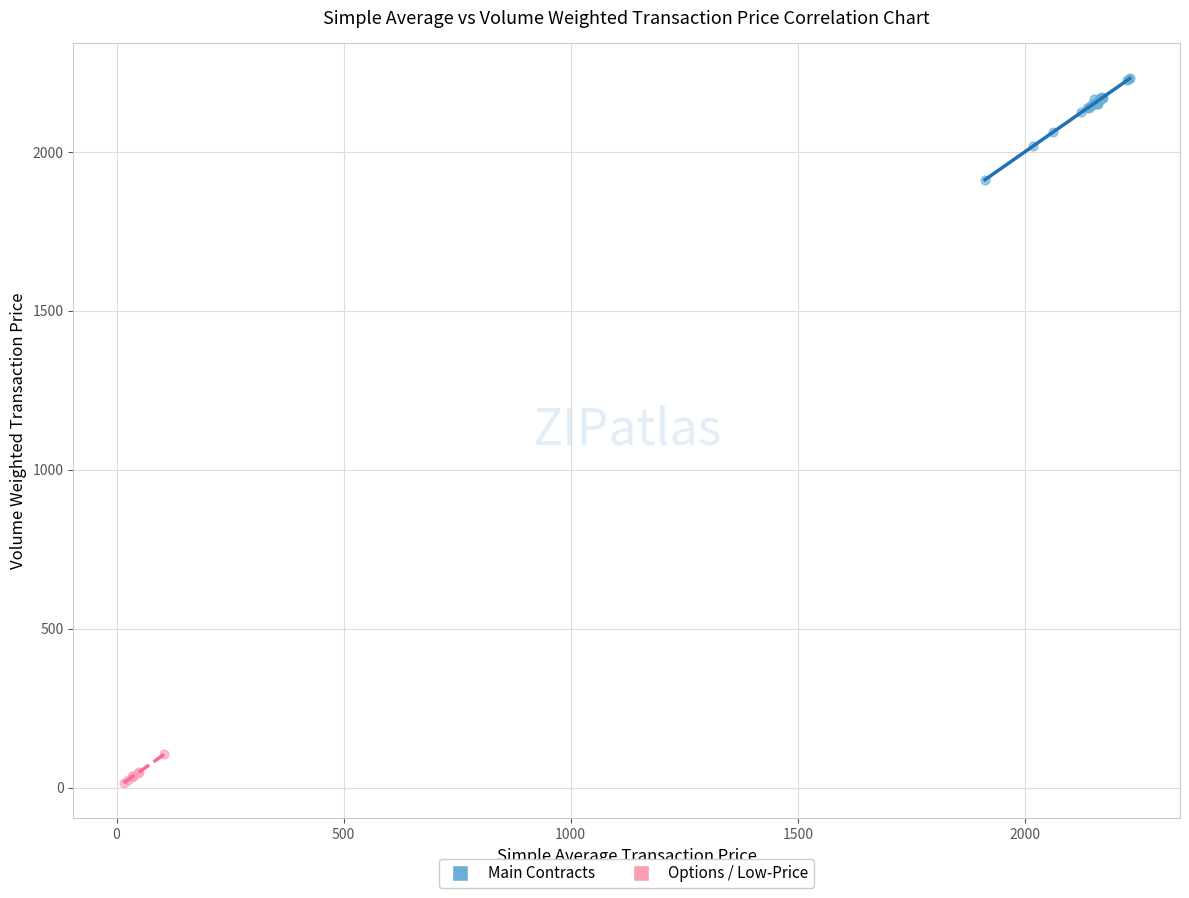

Which series has the widest spread of Y values?

Main Contracts